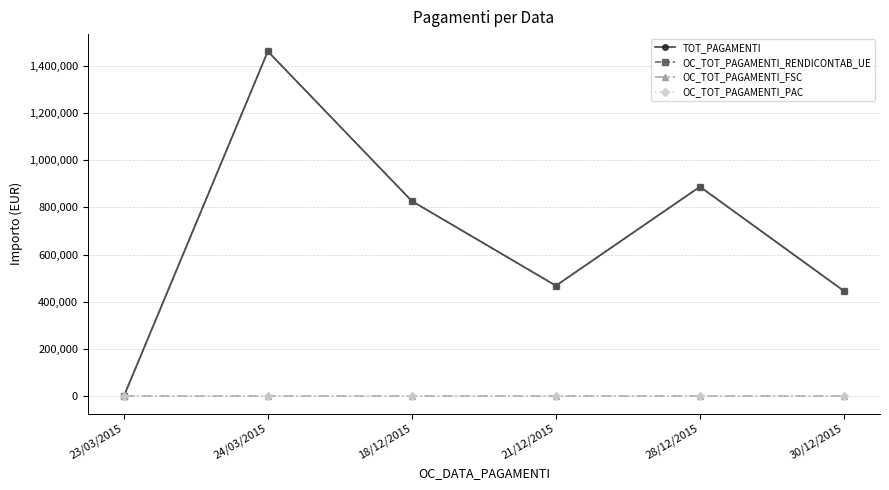

Between 23/03/2015 and 28/12/2015, which series saw the biggest shift?

TOT_PAGAMENTI